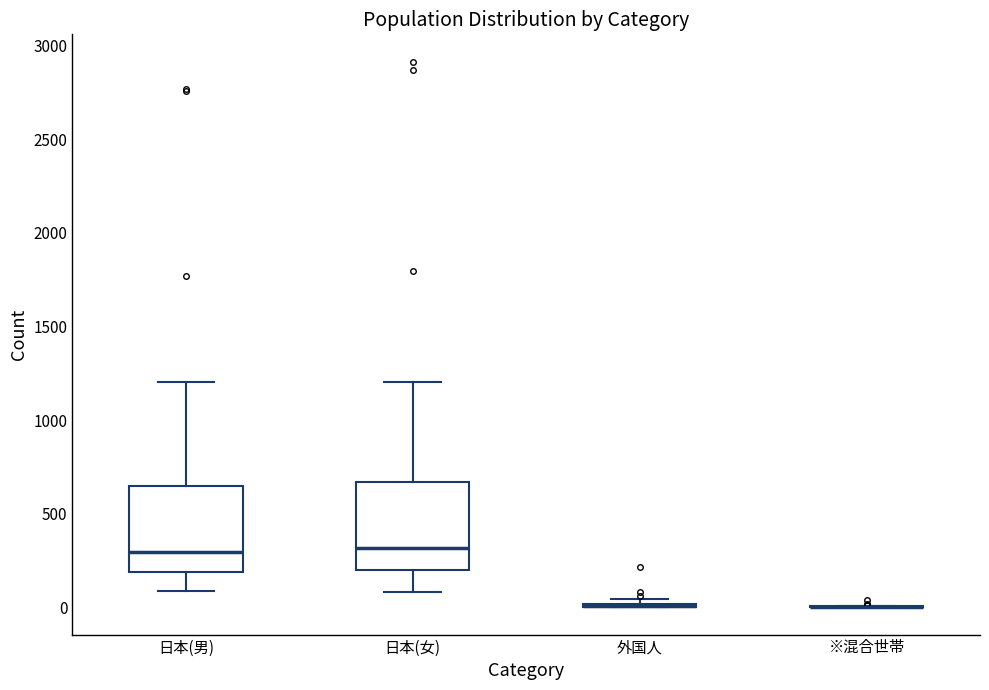

Reading left to right, read every box against the y-axis: the position of its median line, the range the box covers, and the ends of its whiskers. The values are not printed on the chart, so give them approximately, as read against the axis.

日本(男): median 300, box 200 to 650, whiskers 100 to 1200
日本(女): median 300, box 200 to 650, whiskers 100 to 1200
外国人: box collapsed to a line at 0, whiskers 0 to 50
※混合世帯: box collapsed to a line at 0, whiskers 0 to 0